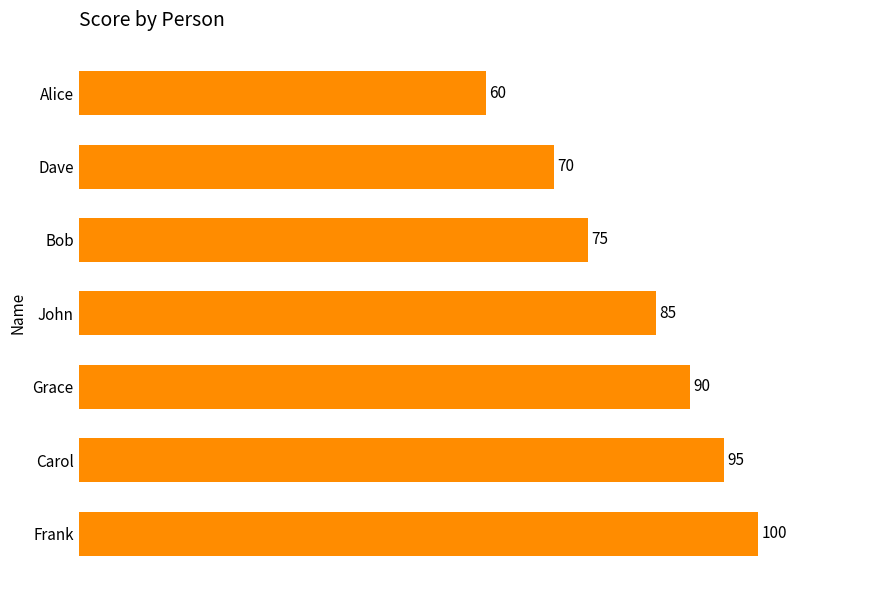

The value at Bob is 36. True or false?

False